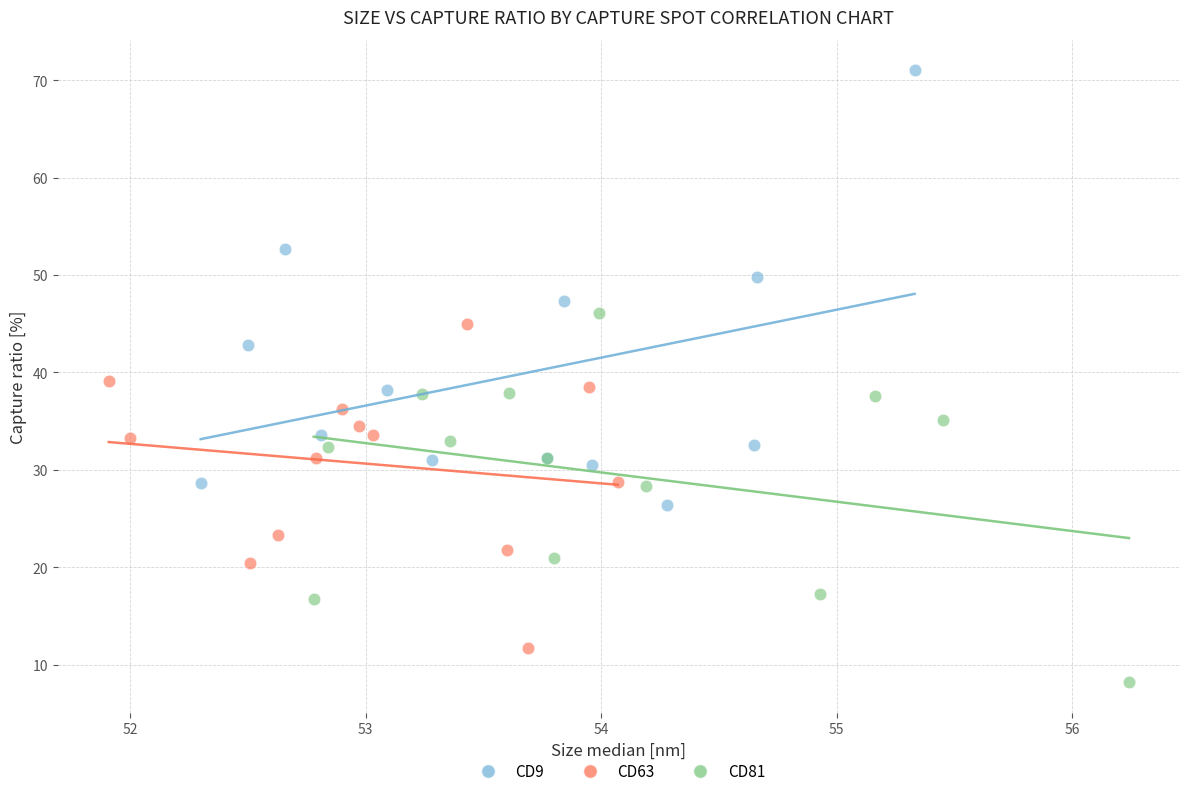

Which series has the largest Y range (max minus min)?

CD9